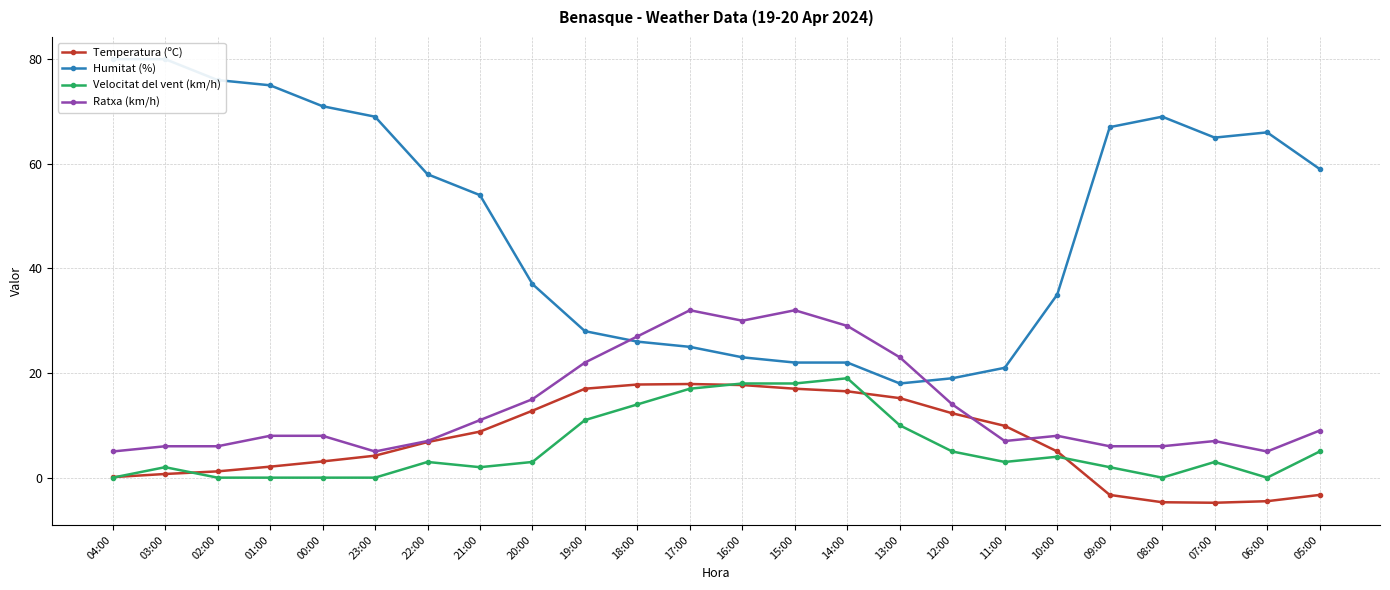

True or false: Humitat (%) has a value of 25.0 at 17:00.

True